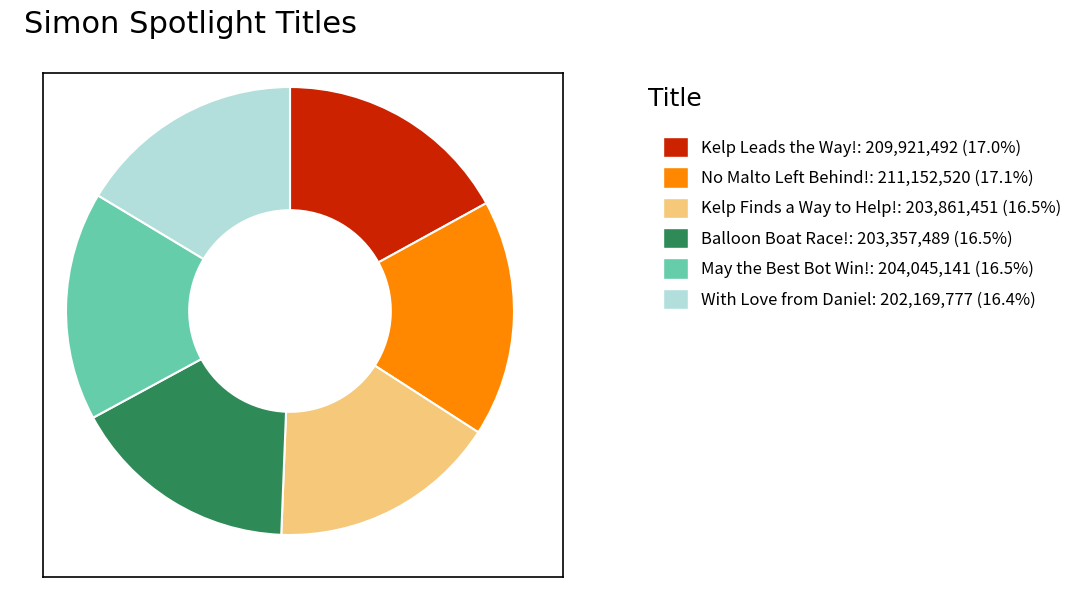

Approximately how many times larger is the value at Kelp Leads the Way!: 209,921,492 (17.0%) compared to Balloon Boat Race!: 203,357,489 (16.5%)?

1.0